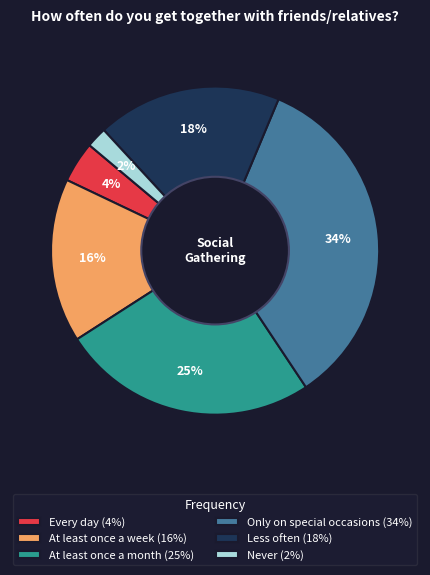

Rank the categories by value from highest to lowest.

Only on special occasions (34%), At least once a month (25%), Less often (18%), At least once a week (16%), Every day (4%), Never (2%)